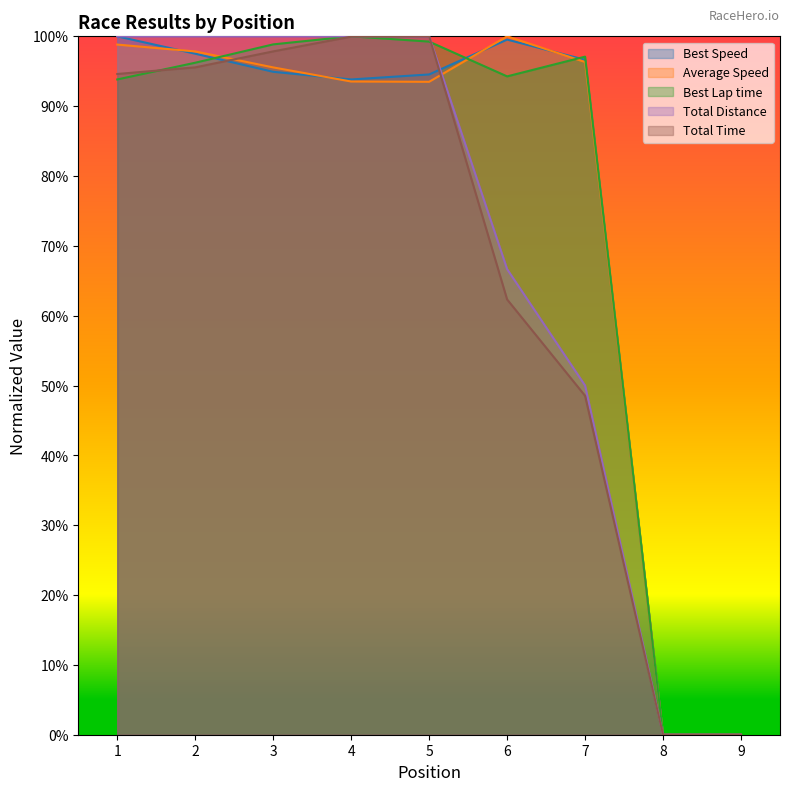

Between 5 and 7, which series saw the biggest shift?

Total Time